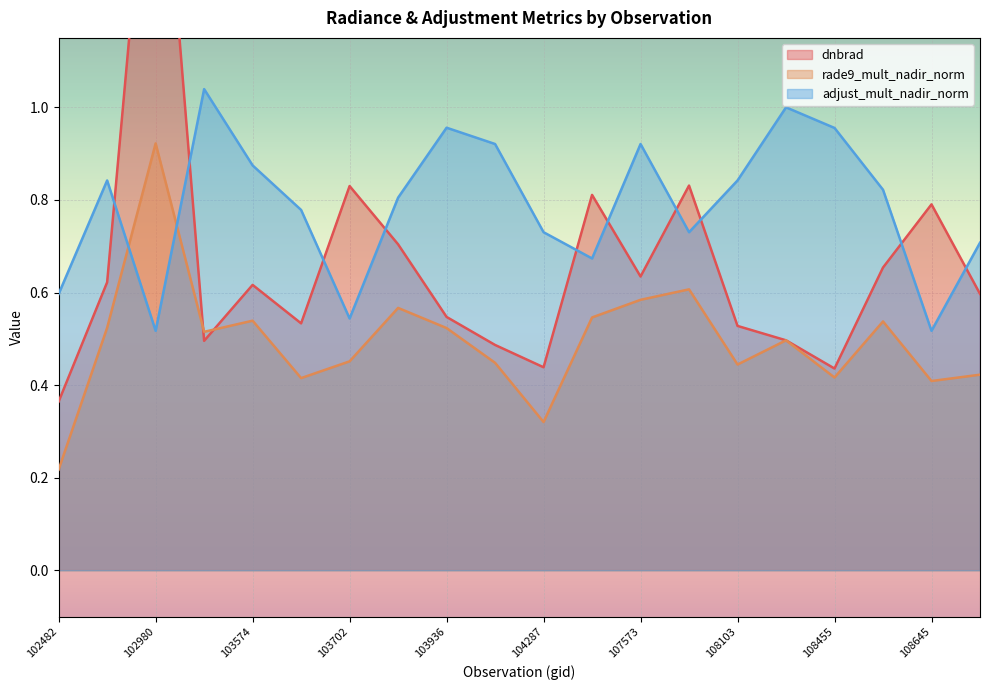

At which category is the sum across all series the highest?

102980